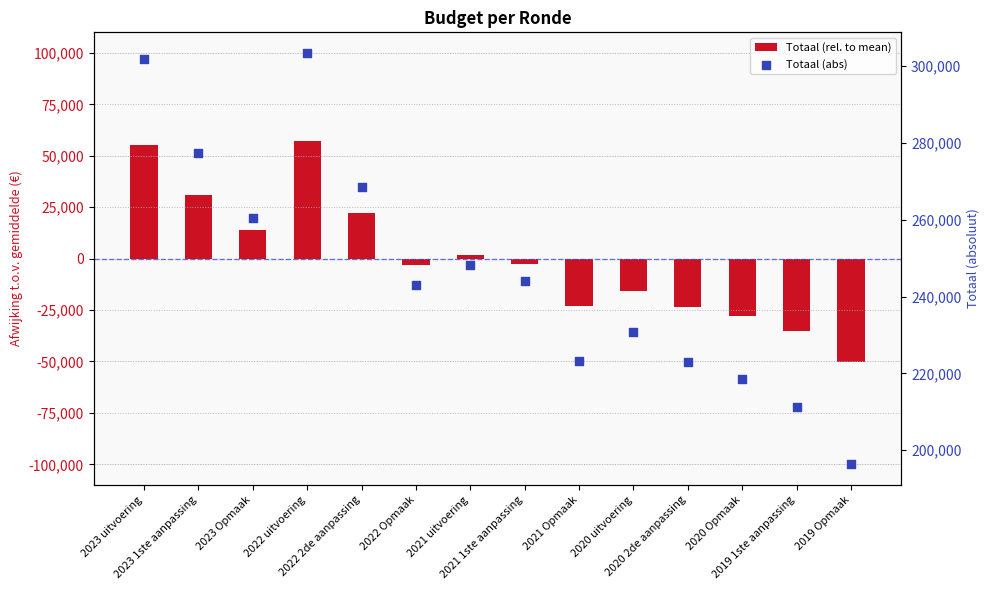

Which series has the largest total across all categories?

Totaal (abs)